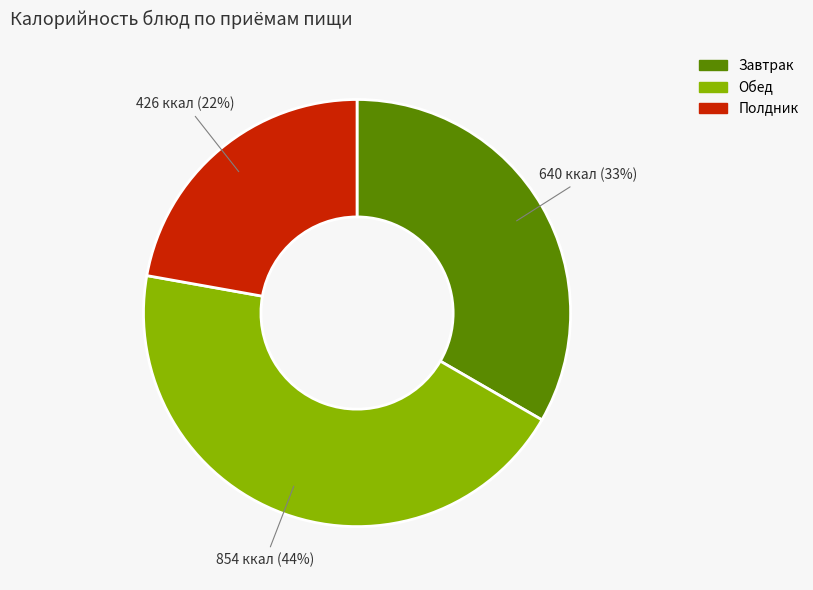

To the nearest percent, what is the average slice percentage?

33%